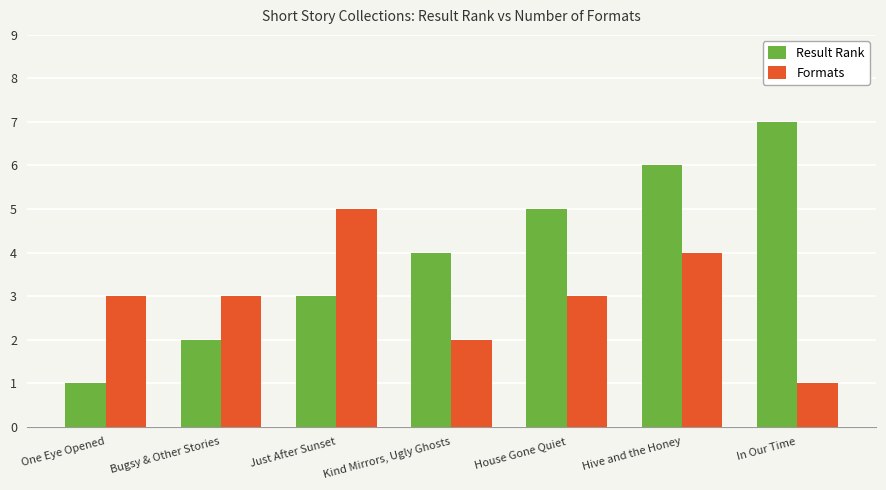

Count the Formats values in the range 2 to 4.

5